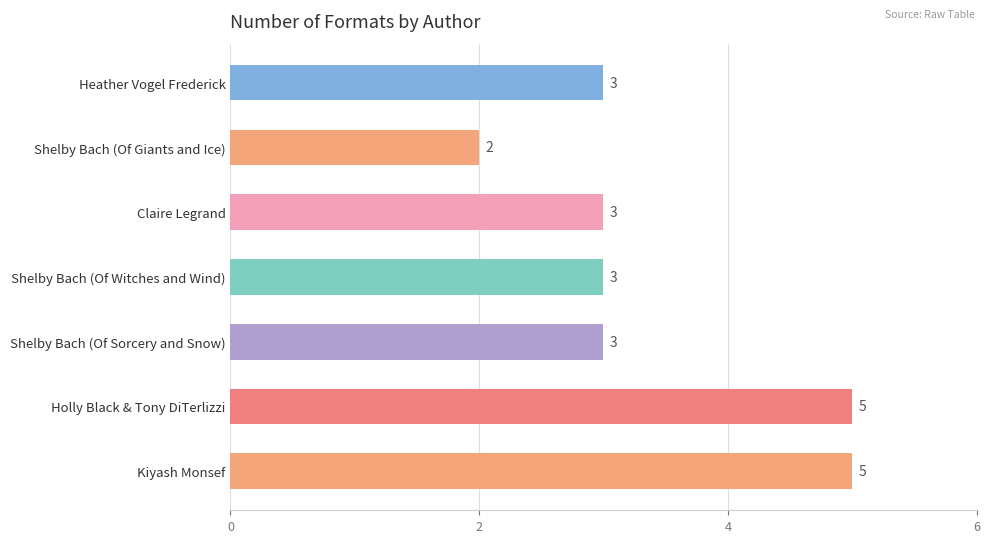

How many data points are less than 3?

1